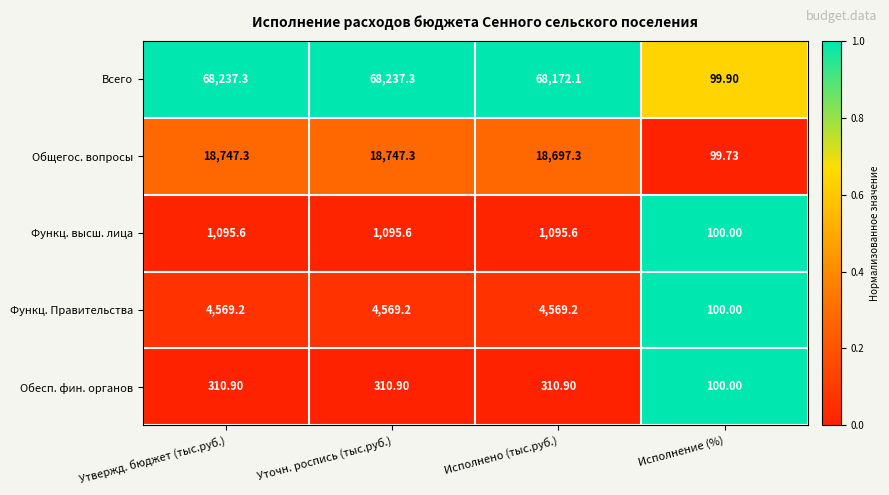

Rank the series at Уточн. роспись (тыс.руб.) from lowest to highest value.

Обесп. фин. органов, Функц. высш. лица, Функц. Правительства, Общегос. вопросы, Всего